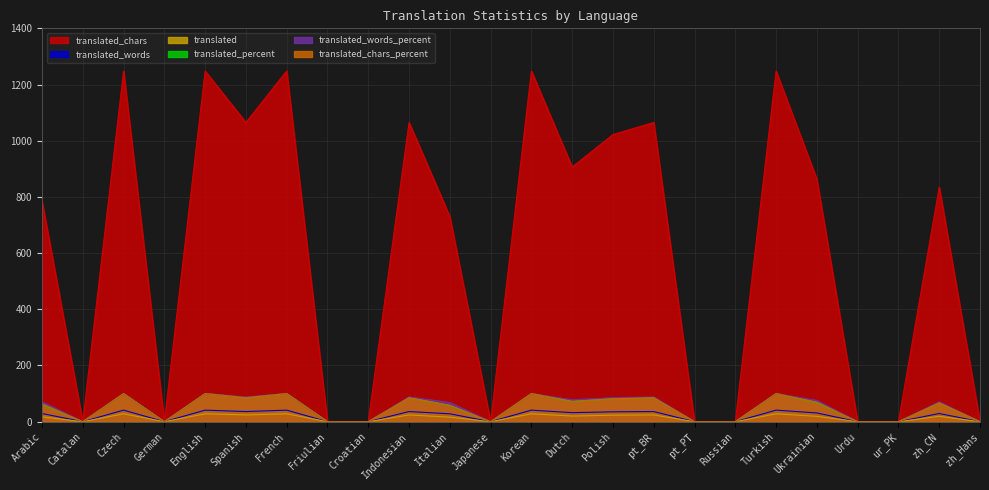

What is the label of the 7th point from the right?

Russian